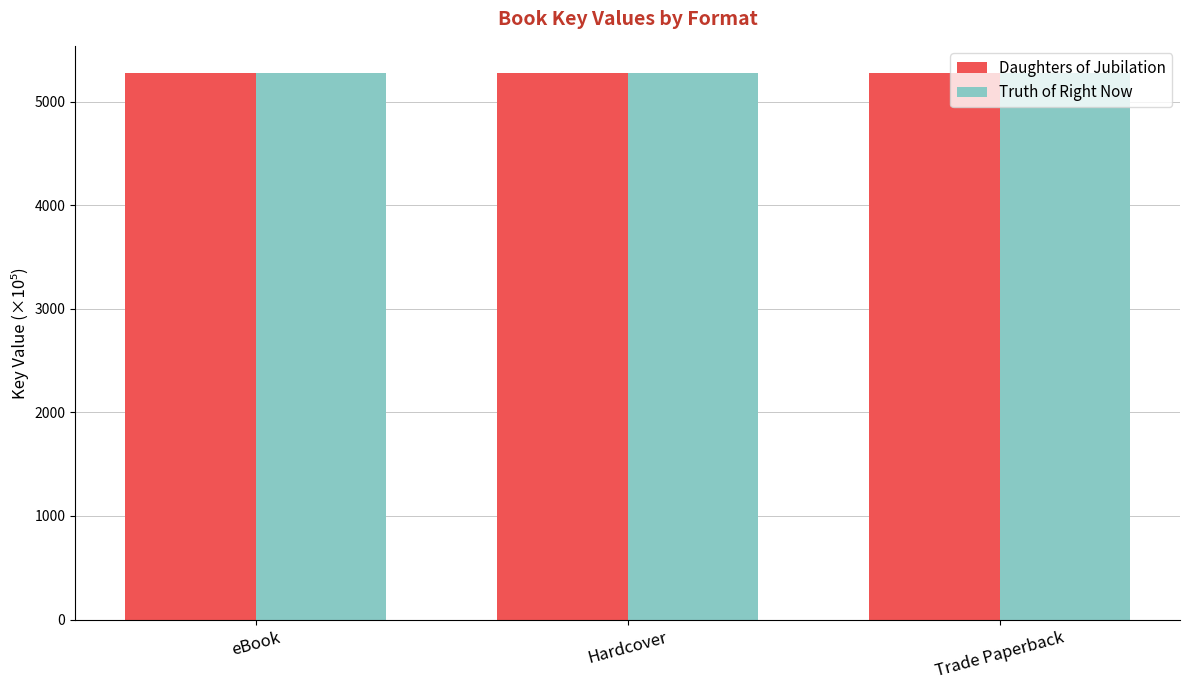

Read the Daughters of Jubilation value at Trade Paperback.

5274.6